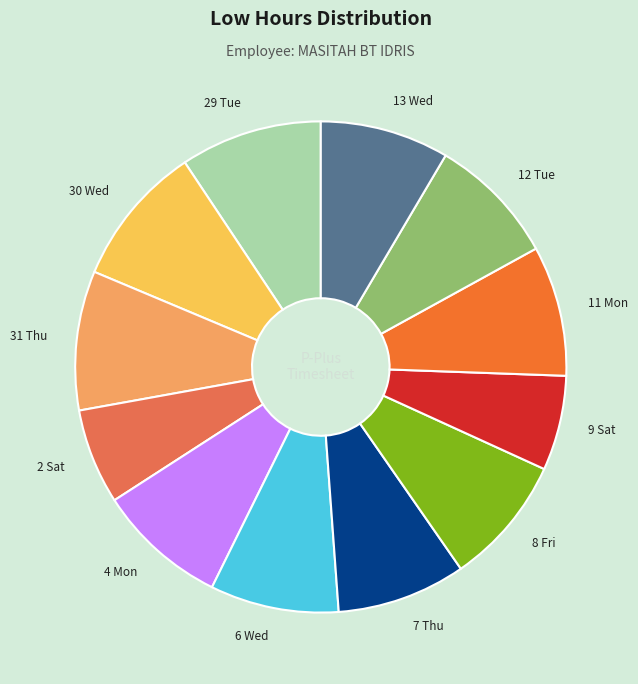

Approximately how many times larger is the value at 31 Thu compared to 30 Wed?

1.0